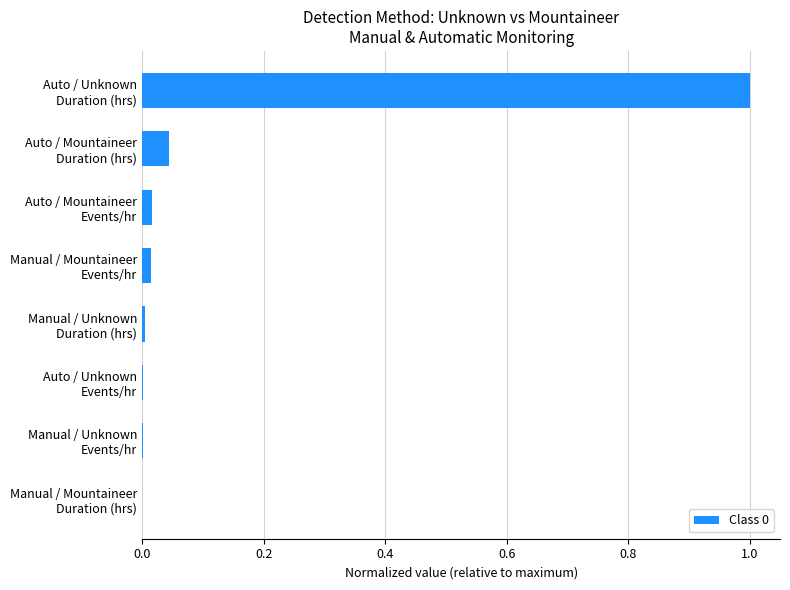

What is the maximum value shown in the chart?

1.0